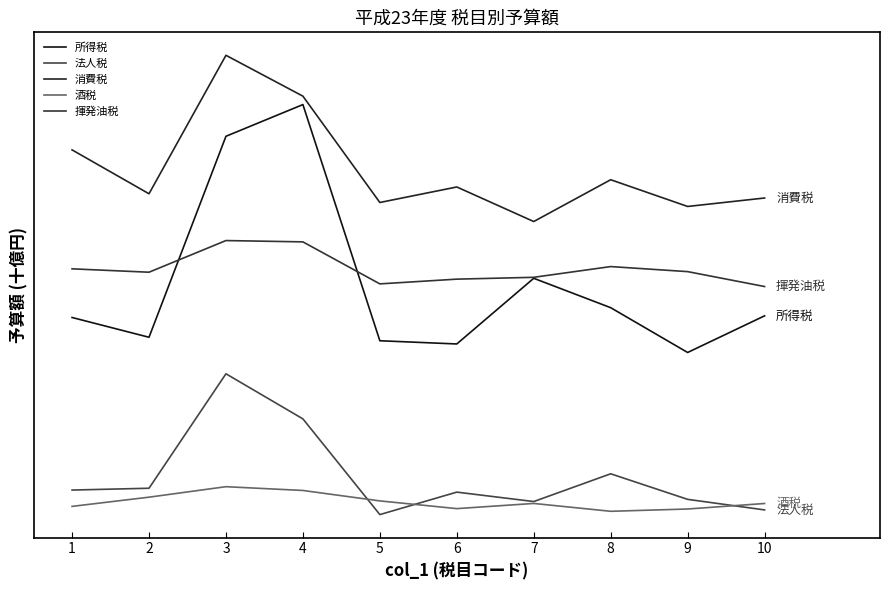

True or false: 所得税 and 消費税 cross at least once.

False